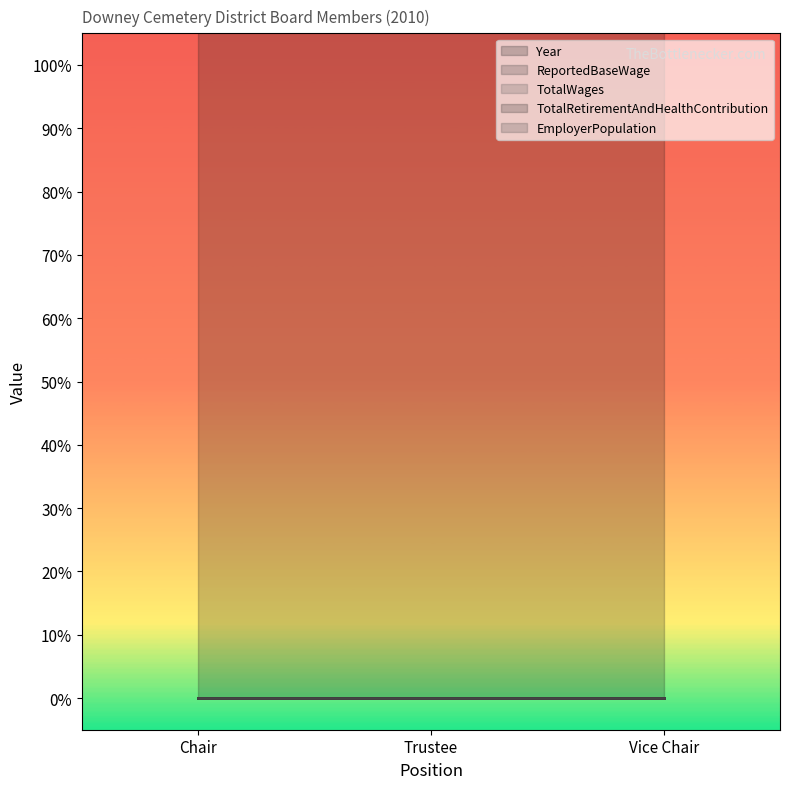

Reading right to left, extract all data points from this chart.

Year: 2010	2010	2010
ReportedBaseWage: 0	0	0
TotalWages: 0	0	0
TotalRetirementAndHealthContribution: 0	0	0
EmployerPopulation: 0	0	0